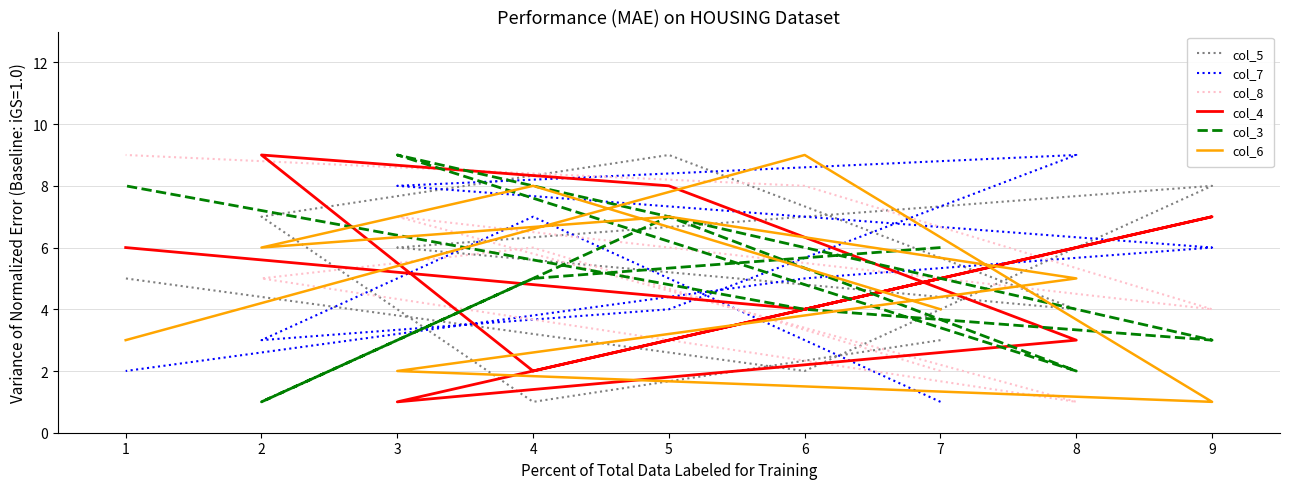

What is the sum of all col_6 values?

45